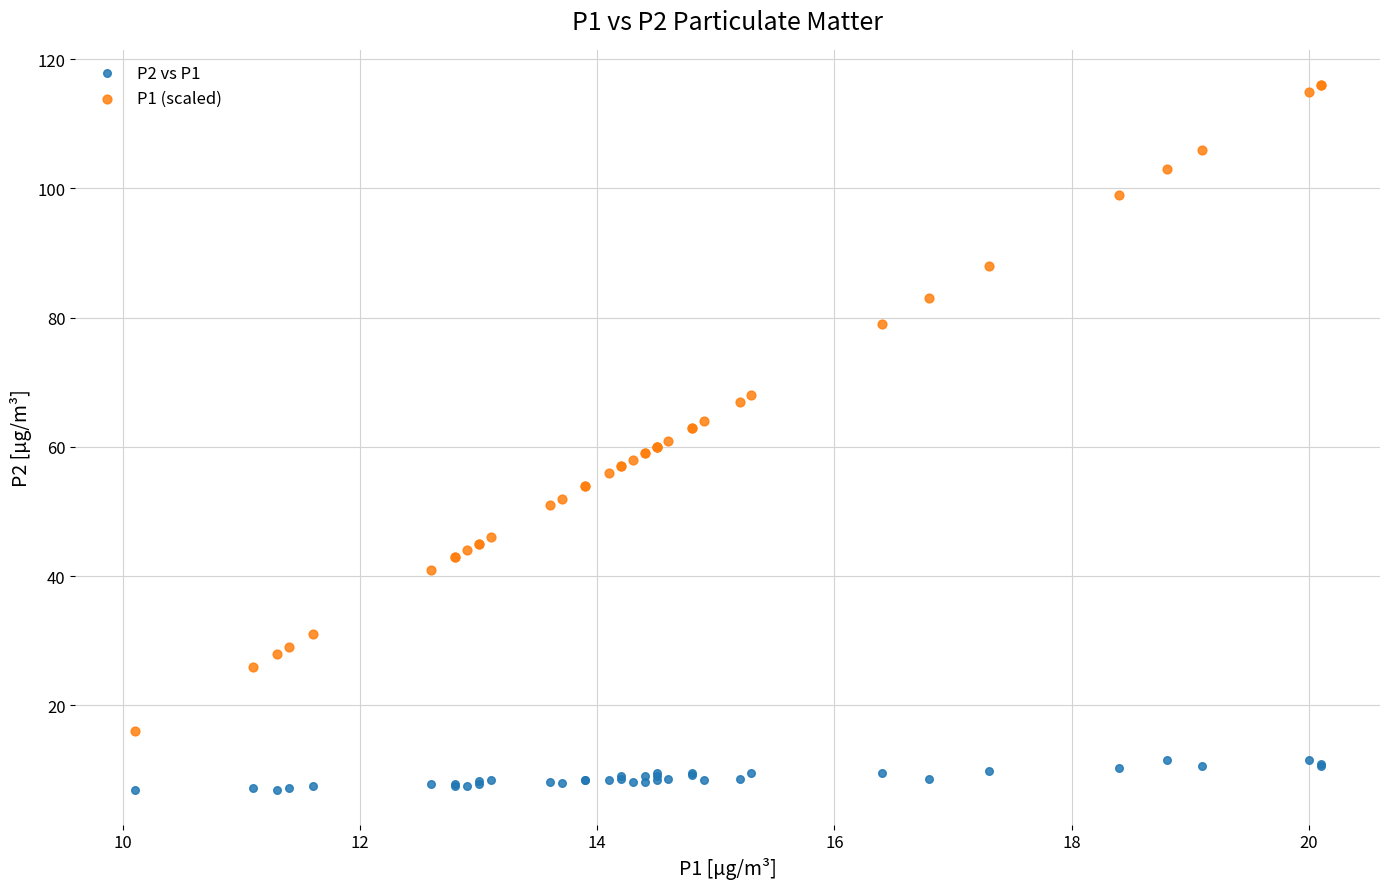

Which series contains the lowest Y value?

P2 vs P1